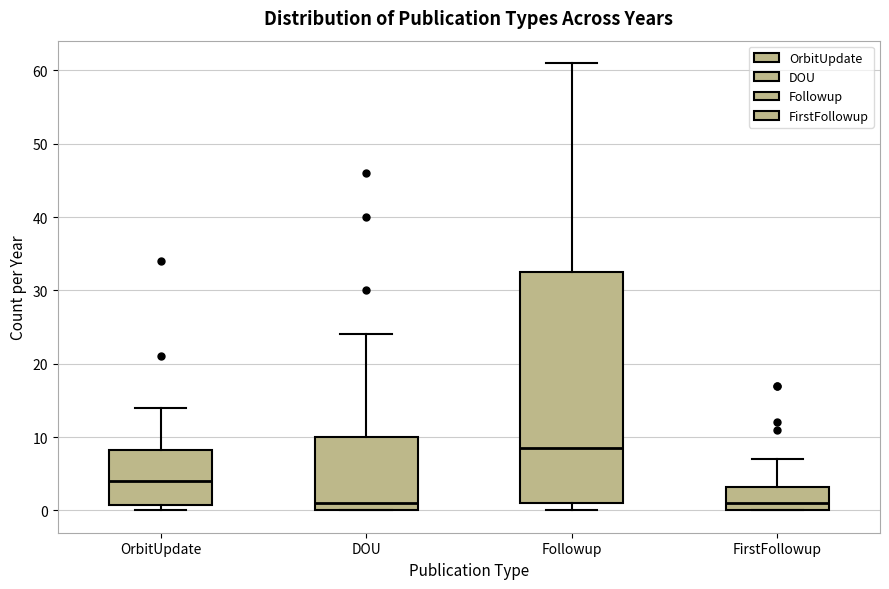

Where is the upper edge of the box for Followup on the y-axis? The values are not printed on the chart, so give them approximately, as read against the axis.

33